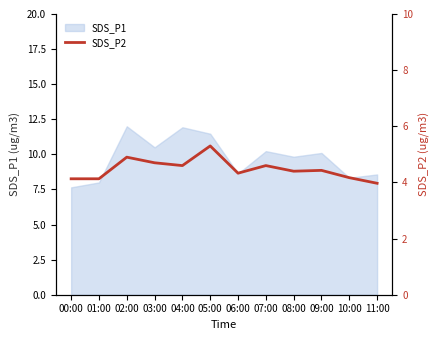

What is the label of the 3rd point from the right?

09:00